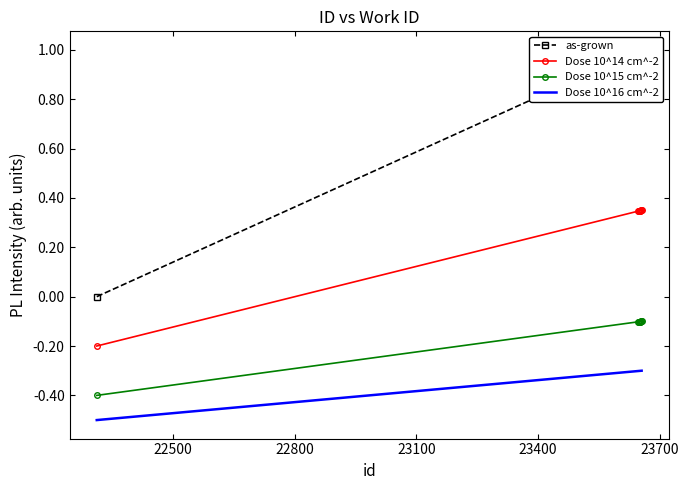

What is the average value of the Dose 10^16 cm^-2 series?

-0.3